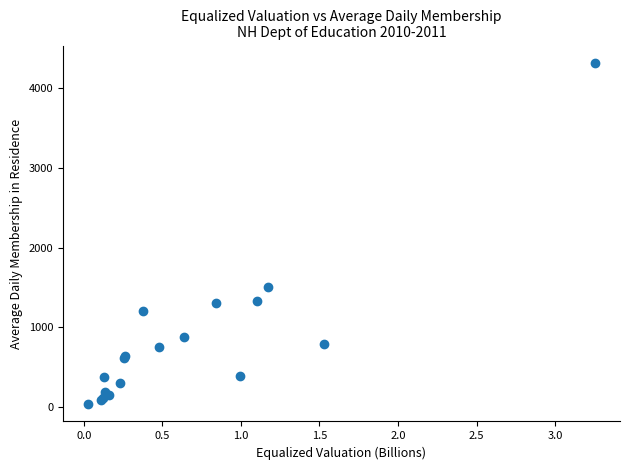

What Y value in the scatter plot is closest to 2176?

1501.0